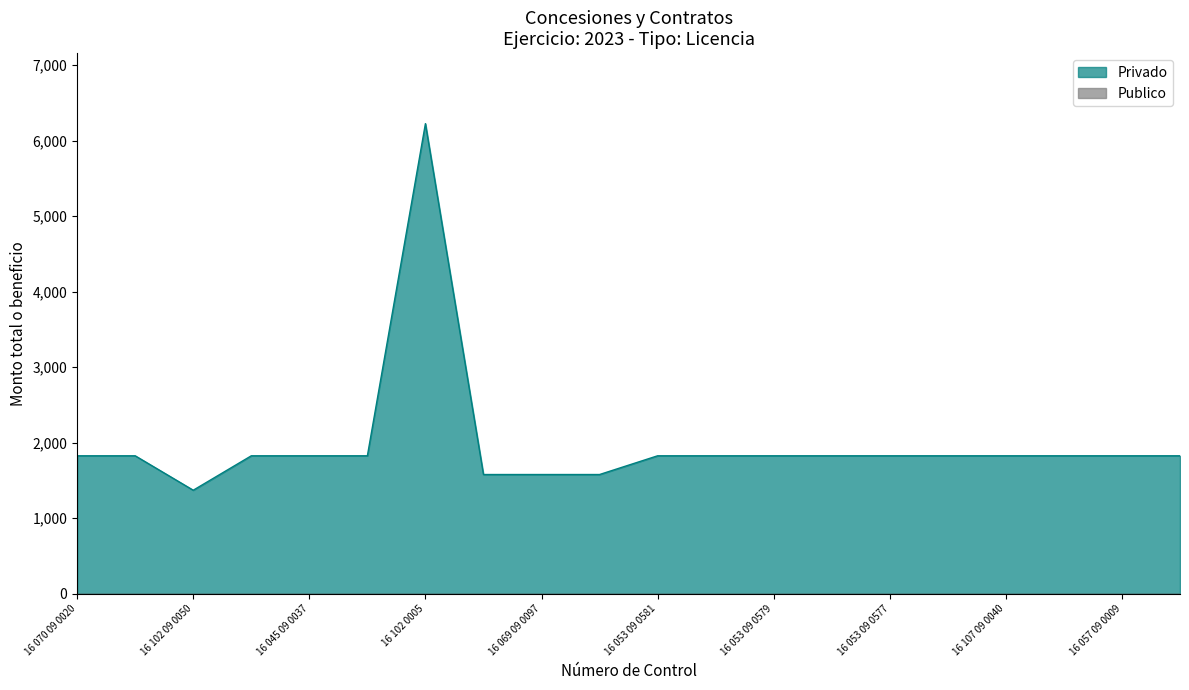

The value at 16 108 09 0086 is 2564. True or false?

False